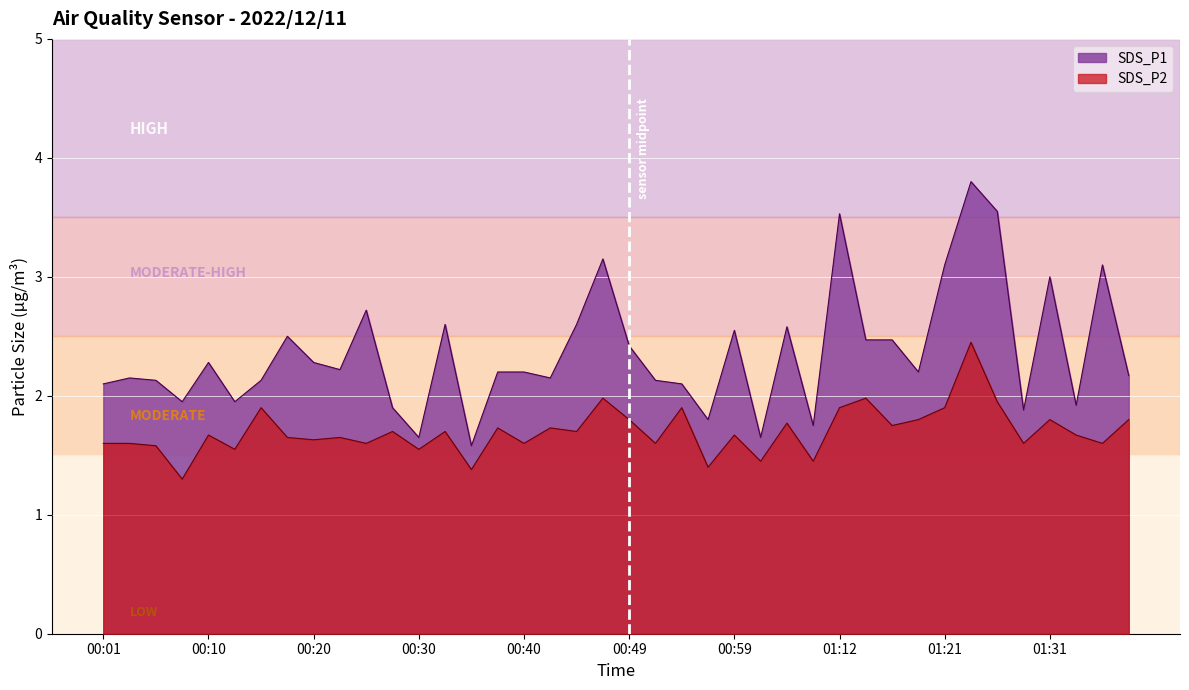

What is the label of the 18th point from the right?

00:54